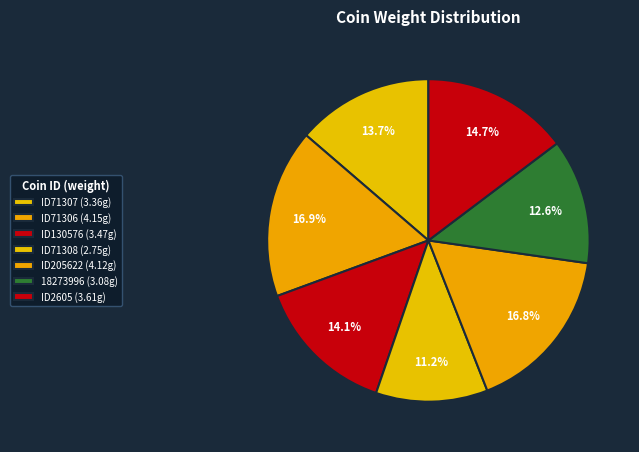

Does any single category account for the majority?

No